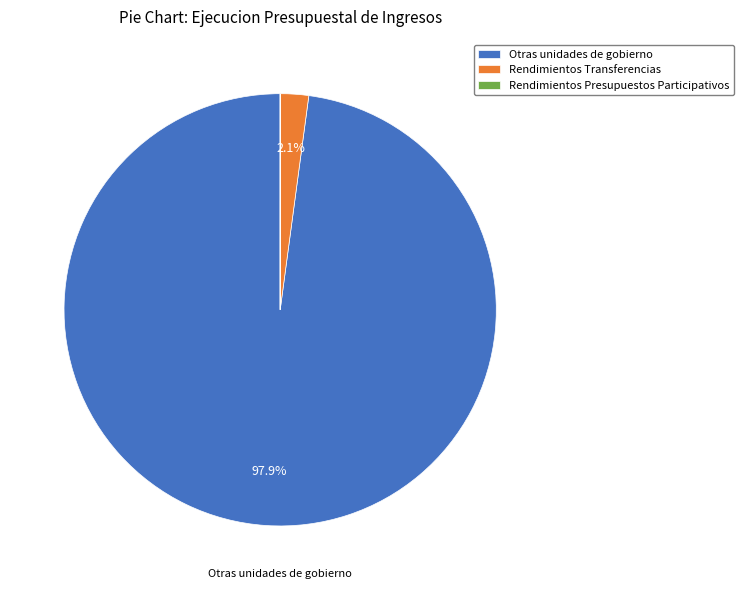

What percentage is NOT represented by Otras unidades de gobierno?

2.1%